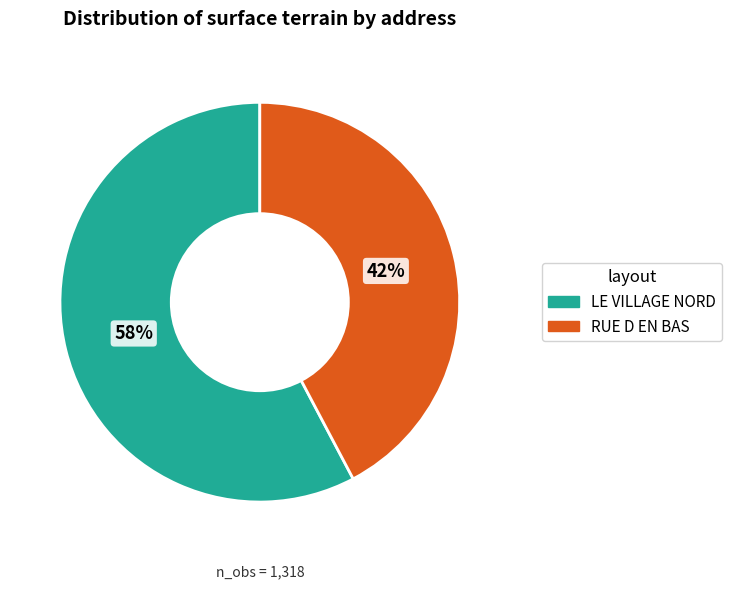

Does RUE D EN BAS account for over 50% of the chart?

No